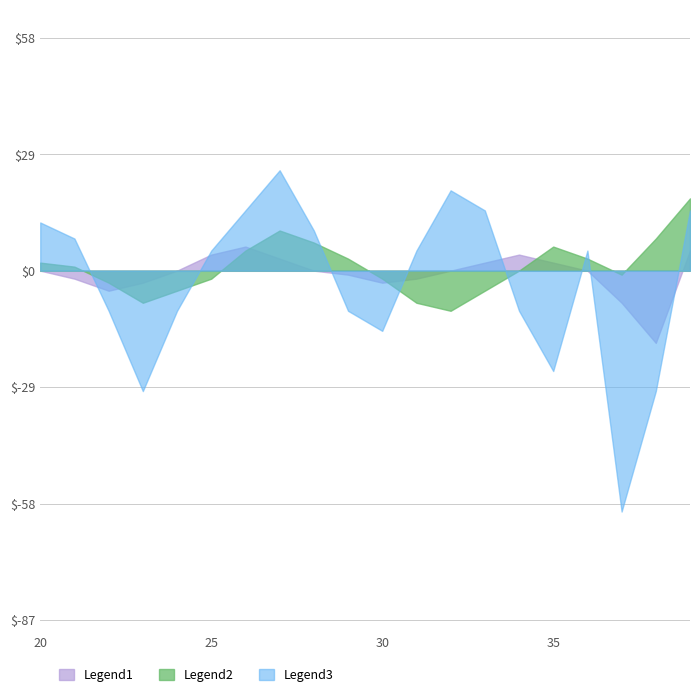

List the labels in order of Legend1 value, largest first.

26, 39, 25, 34, 27, 33, 35, 20, 24, 28, 32, 36, 29, 21, 31, 23, 30, 22, 37, 38